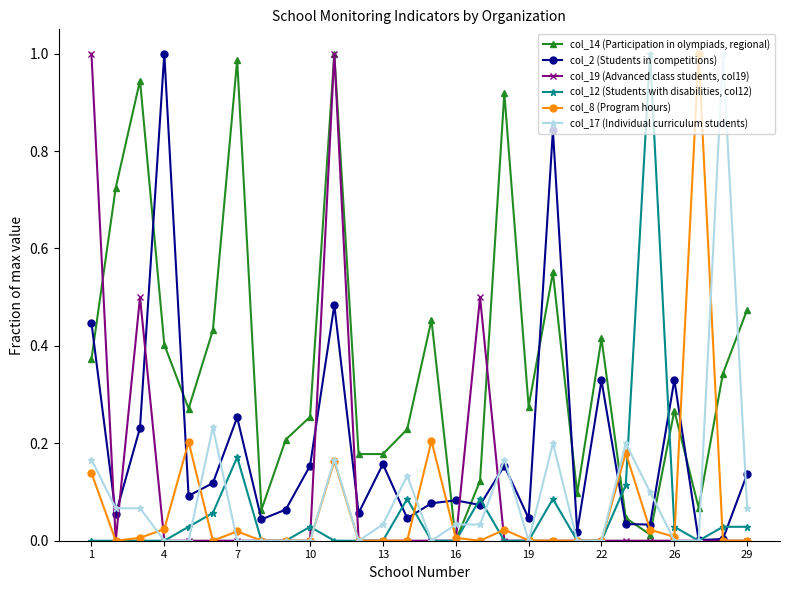

True or false: col_17 (Individual curriculum students) and col_14 (Participation in olympiads, regional) intersect in this chart.

True